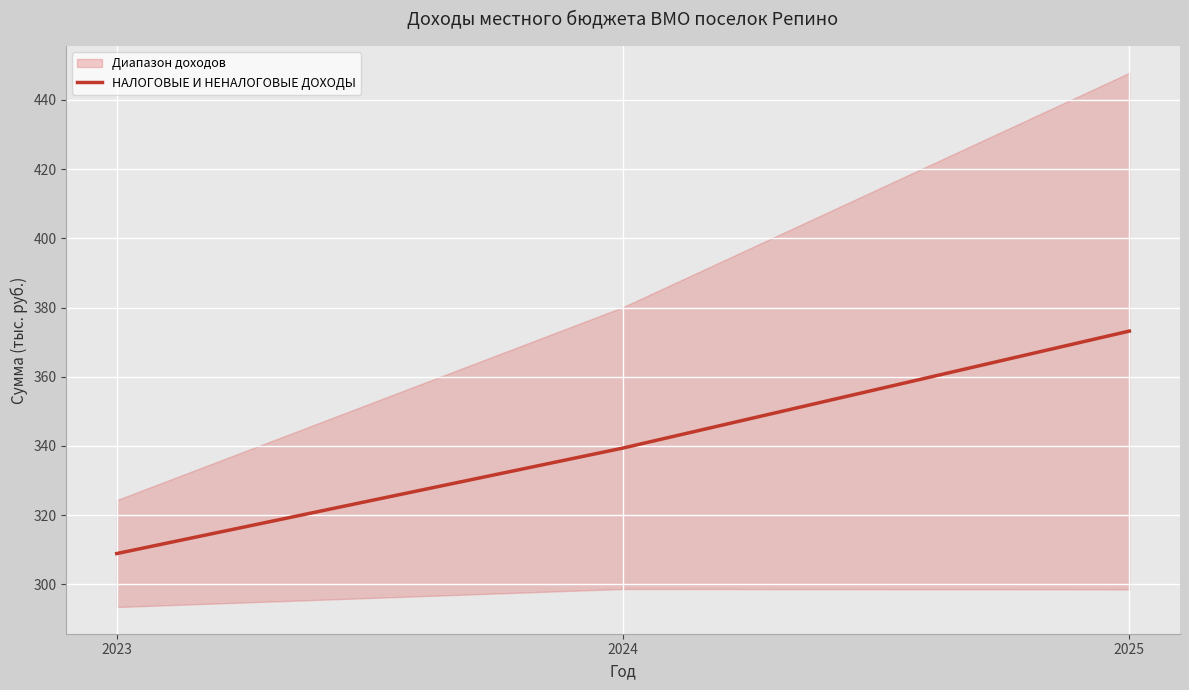

How many lines are shown in the chart?

1